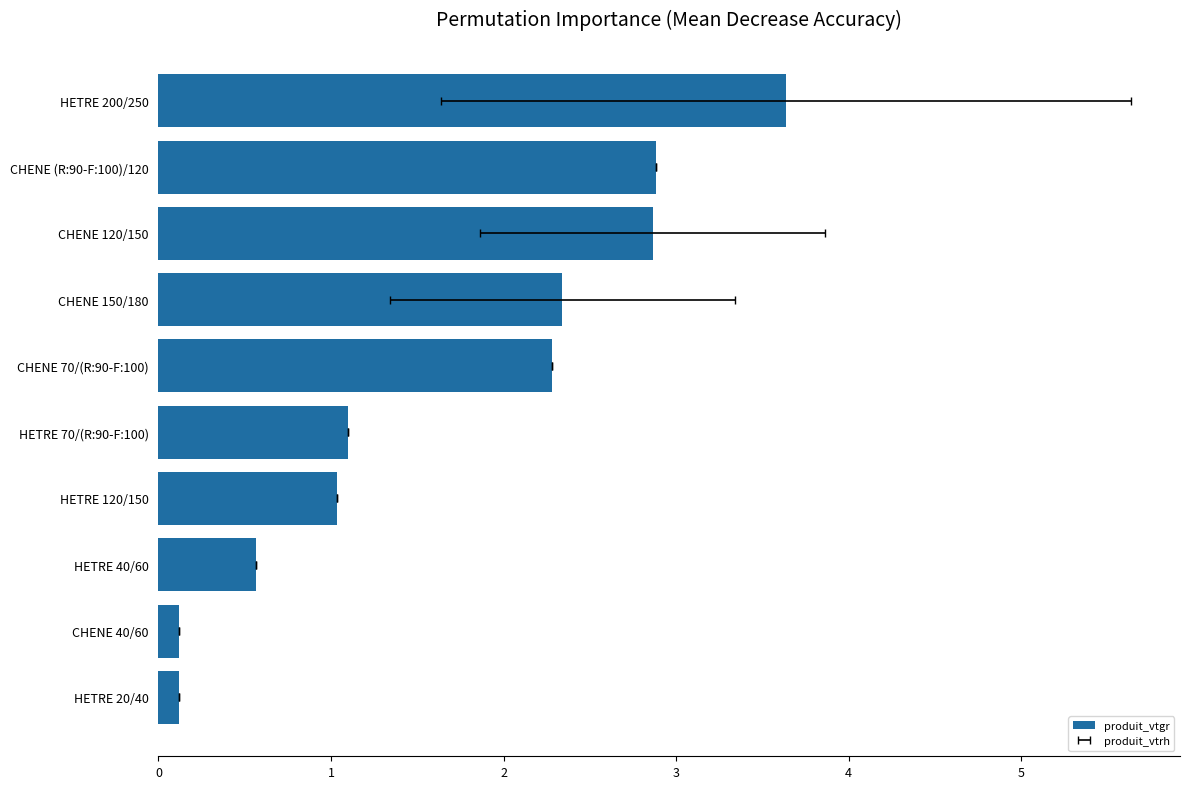

What is the smallest value displayed?

0.1